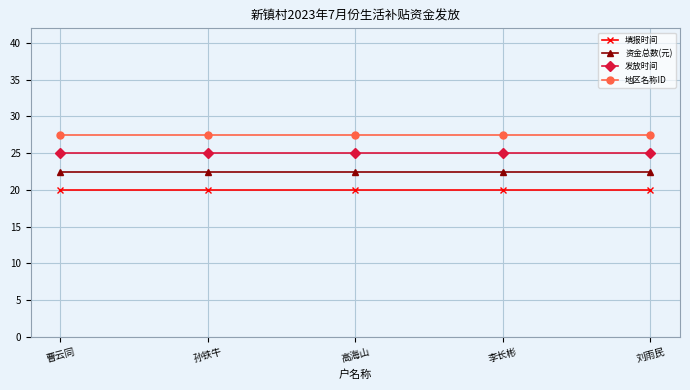

Reading left to right, list all the values displayed in this chart.

填报时间: 曹云同=20.0	孙铁牛=20.0	高海山=20.0	李长彬=20.0	刘雨民=20.0
资金总数(元): 曹云同=22.5	孙铁牛=22.5	高海山=22.5	李长彬=22.5	刘雨民=22.5
发放时间: 曹云同=25.0	孙铁牛=25.0	高海山=25.0	李长彬=25.0	刘雨民=25.0
地区名称ID: 曹云同=27.5	孙铁牛=27.5	高海山=27.5	李长彬=27.5	刘雨民=27.5